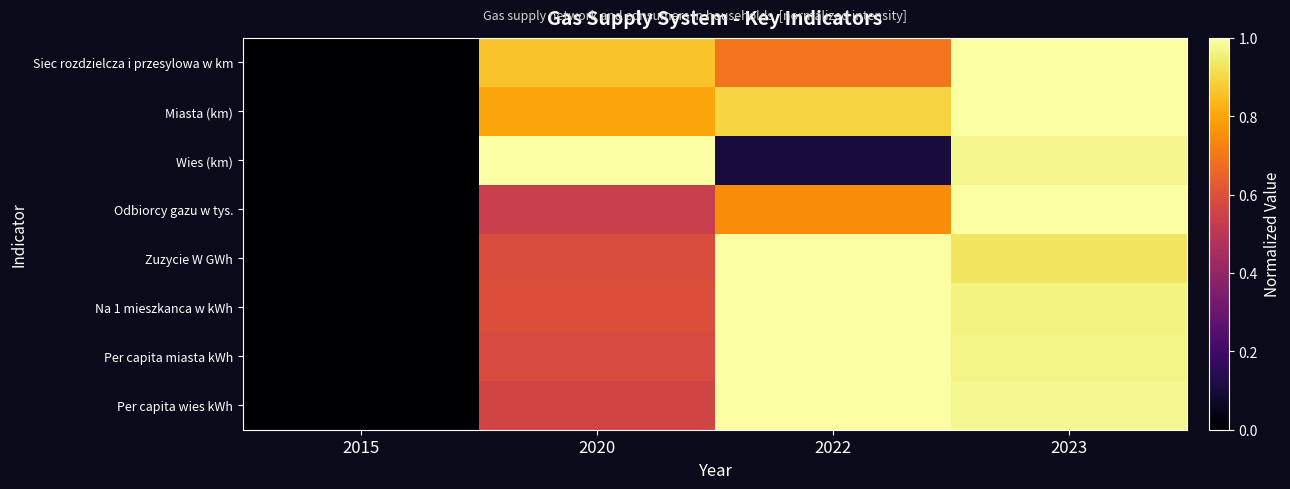

Rank the series at 2015 from lowest to highest value.

Siec rozdzielcza i przesylowa w km, Miasta (km), Wies (km), Odbiorcy gazu w tys., Zuzycie W GWh, Na 1 mieszkanca w kWh, Per capita miasta kWh, Per capita wies kWh